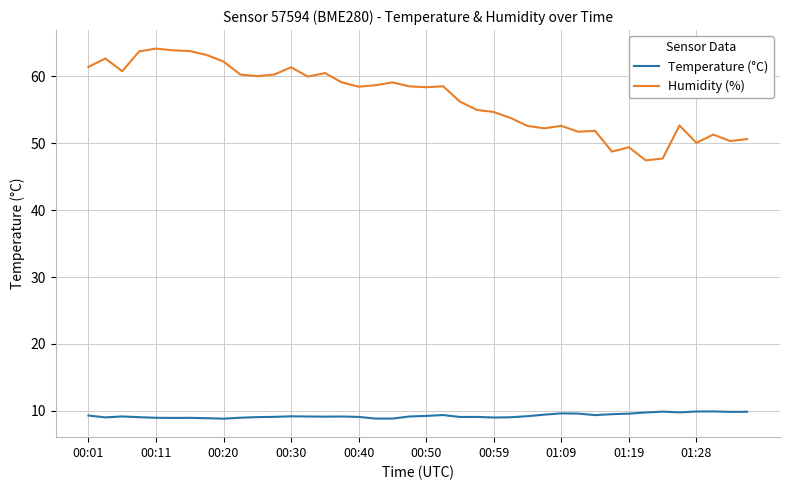

What is the difference between the maximum and minimum values in the Temperature (°C) series?

1.1